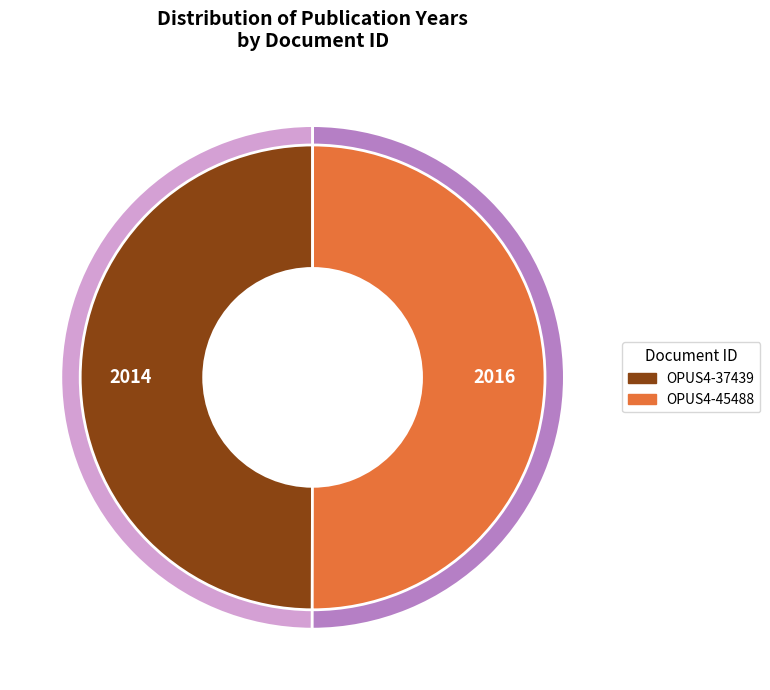

To the nearest percent, what percentage of the pie is OPUS4-45488?

50%